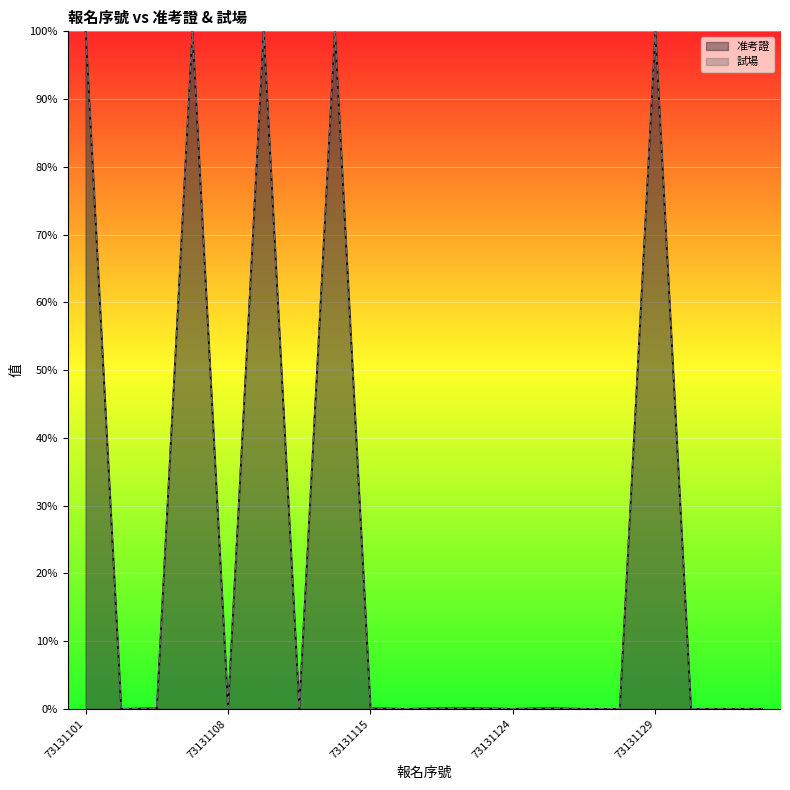

What is the total value across all series at 11?

0.2